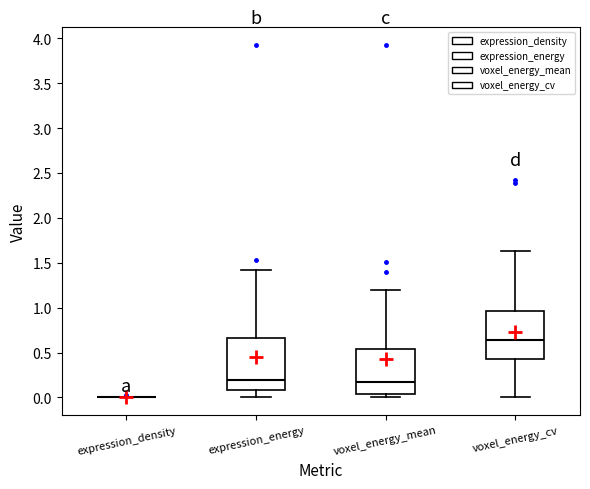

Reading left to right, read every box against the y-axis: the position of its median line, the range the box covers, and the ends of its whiskers. The values are not printed on the chart, so give them approximately, as read against the axis.

expression_density: box collapsed to a line at 0.00, whiskers 0.00 to 0.00
expression_energy: median 0.20, box 0.10 to 0.65, whiskers 0.00 to 1.40
voxel_energy_mean: median 0.15, box 0.05 to 0.55, whiskers 0.00 to 1.20
voxel_energy_cv: median 0.65, box 0.45 to 0.95, whiskers 0.00 to 1.65